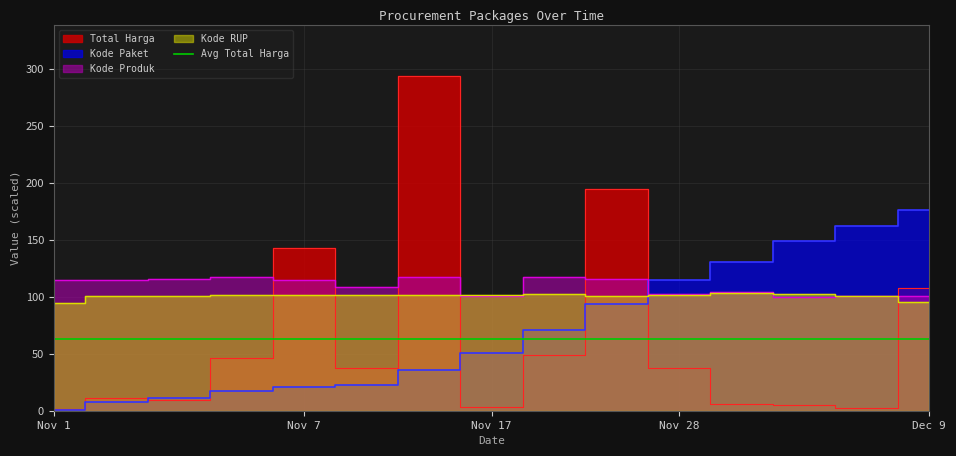

True or false: Kode Paket has a value of 12.3 at 2021-11-03.

False